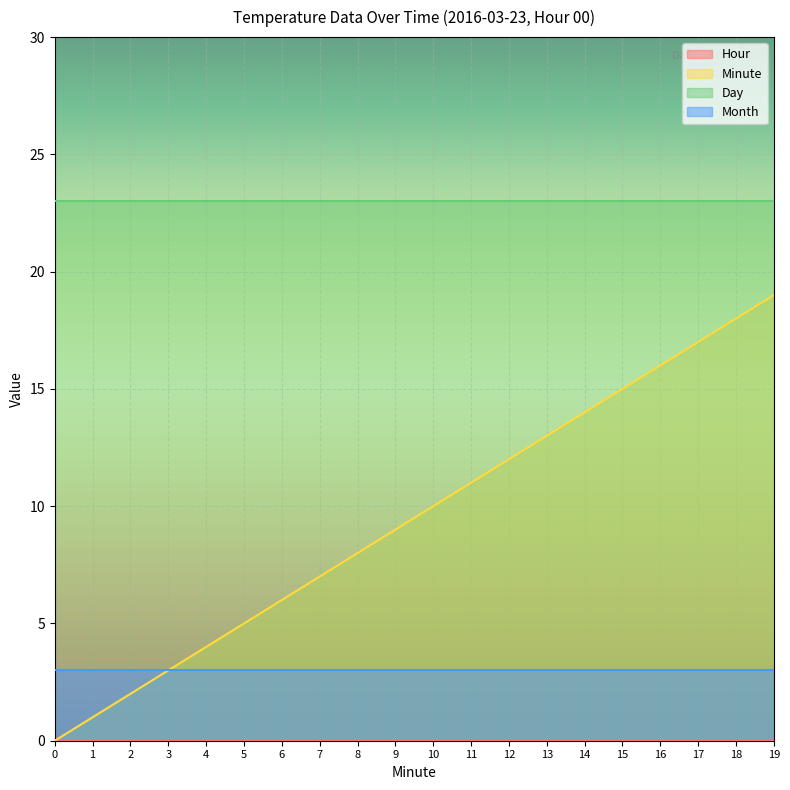

Which series has the largest range (max minus min)?

Minute